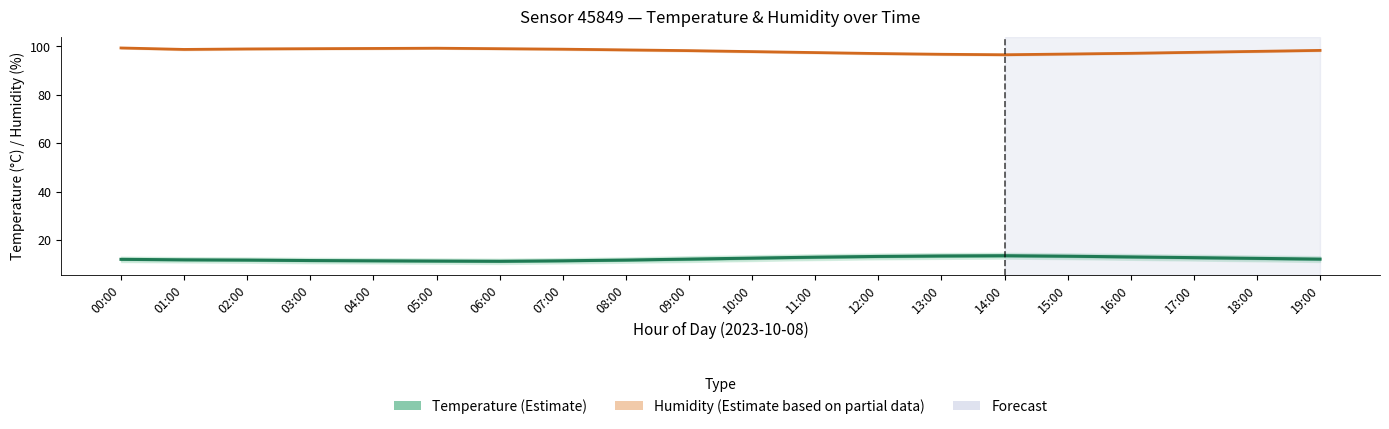

At which label is Temperature (°C) closest to 12?

00:00